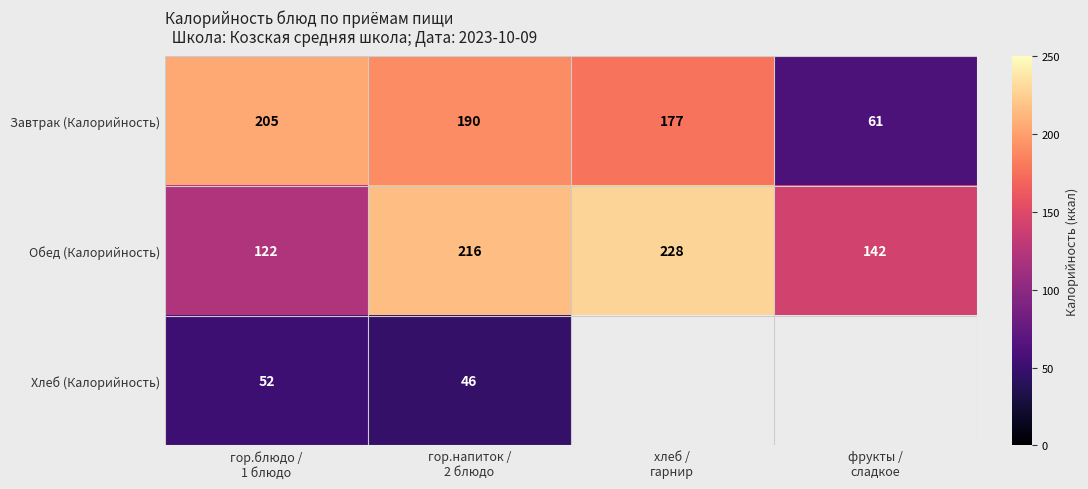

What is the difference between the second highest and minimum values in the Завтрак (Калорийность) series?

129